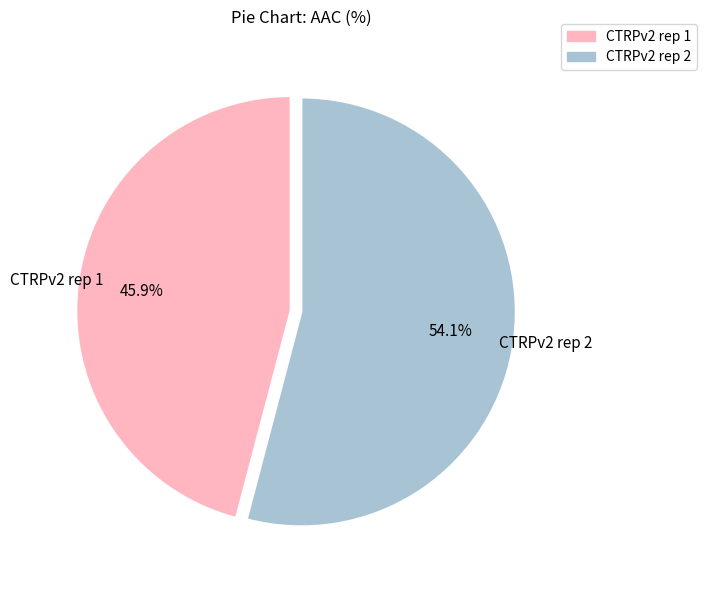

Which category has the smallest portion of the pie?

CTRPv2 rep 1